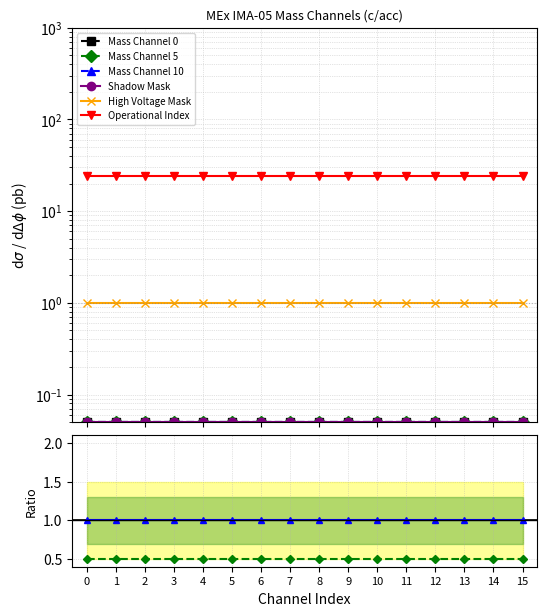

True or false: Mass Channel 5 has more than 2 points higher than both neighbors.

False